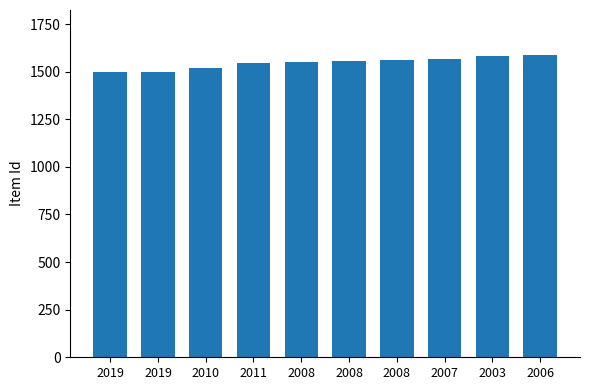

Count the number of data series in this chart.

1